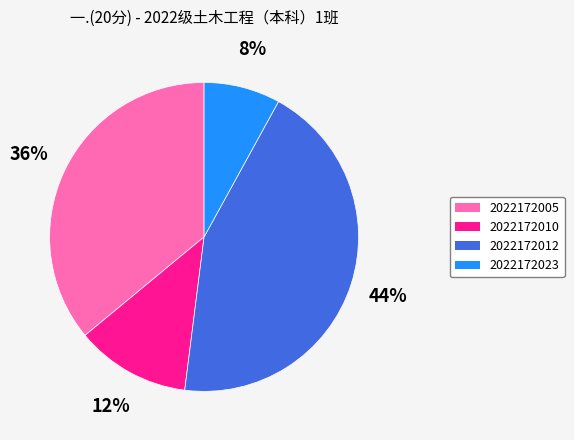

Which has a higher value, 2022172023 or 2022172010?

2022172010